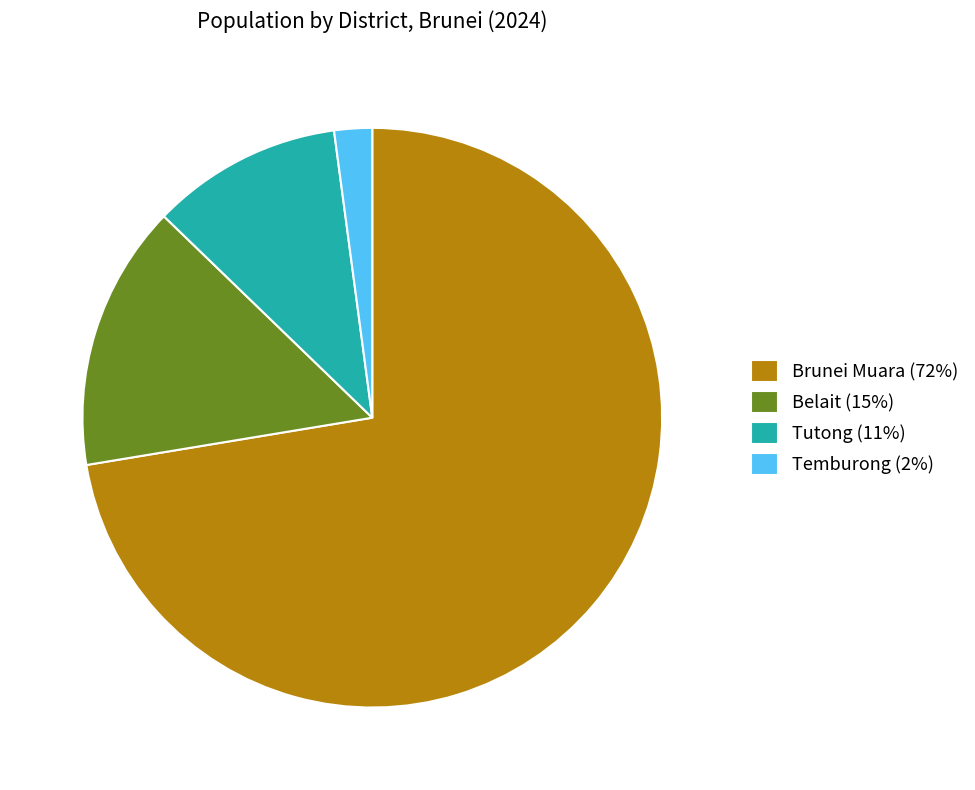

Rank the categories by value from highest to lowest.

Brunei Muara, Belait, Tutong, Temburong